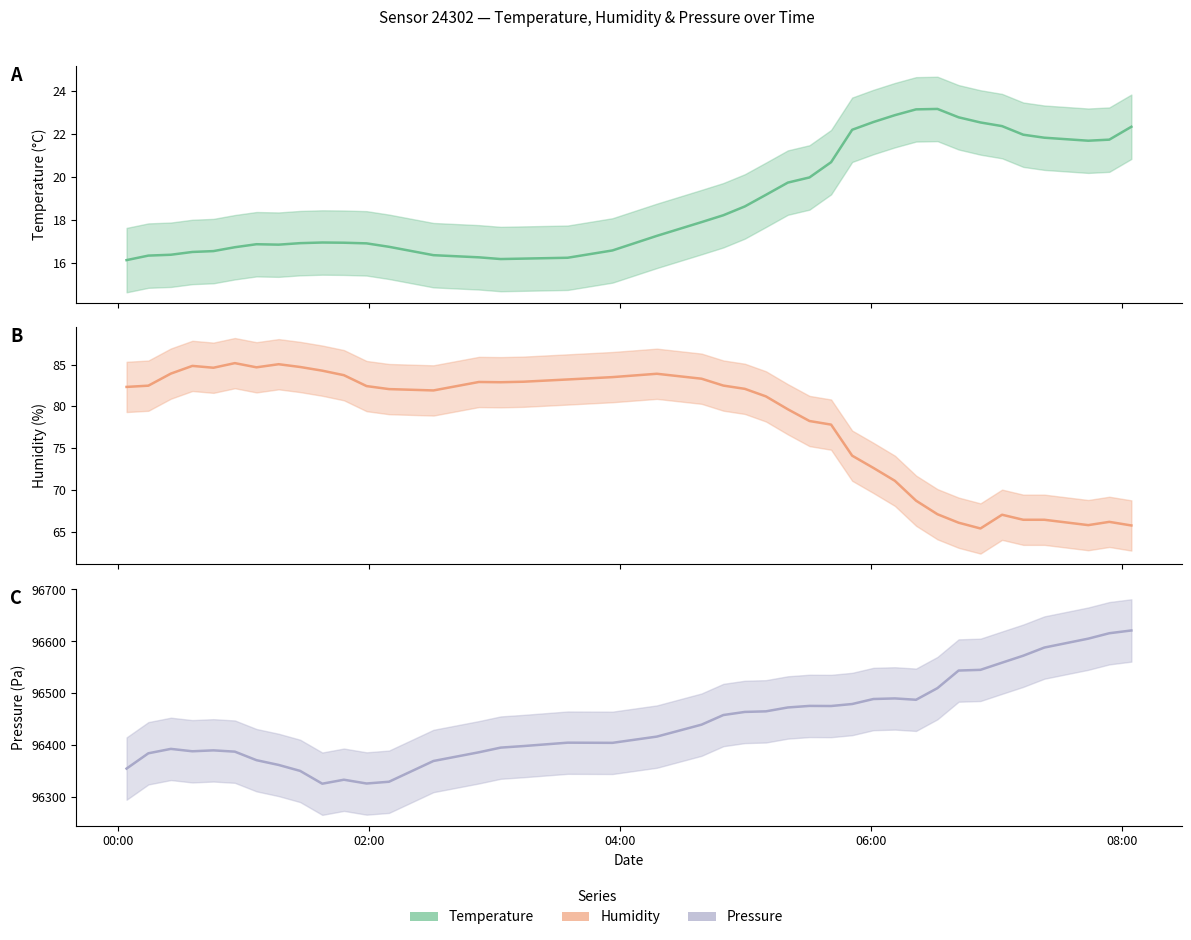

How many interior local peaks does the pressure series have?

6